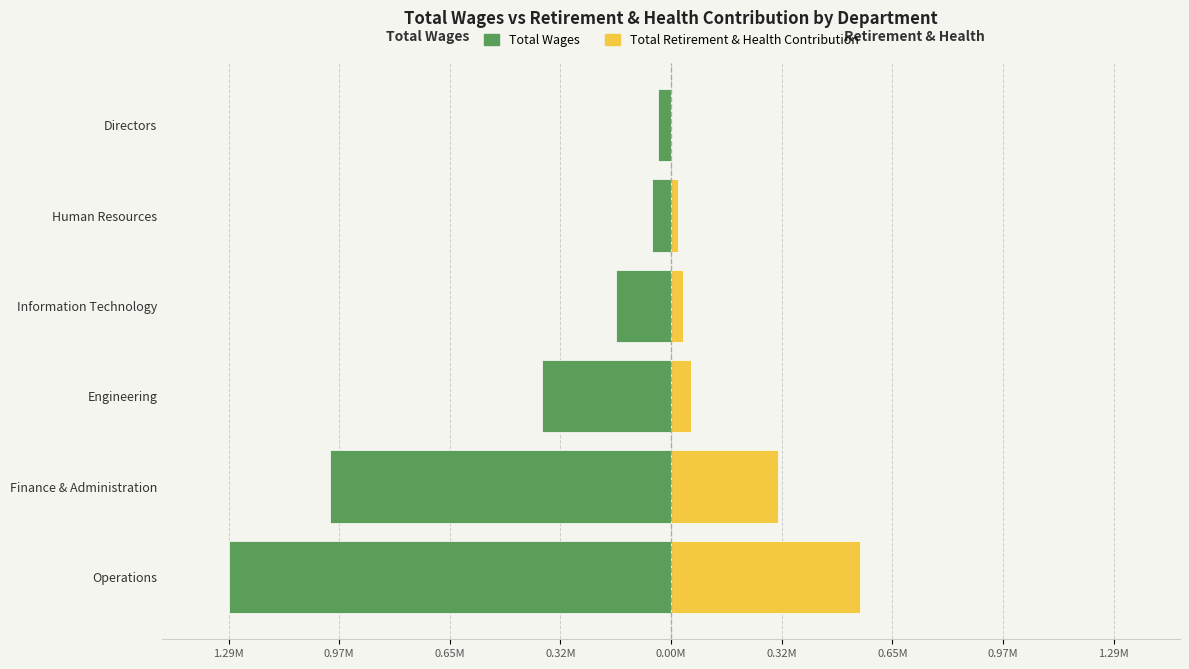

Reading left to right, what are all the values shown in this chart?

Total Wages: -1.3	-1.0	-0.4	-0.2	-0.1	-0.0
Total Retirement & Health Contribution: 0.6	0.3	0.1	0.0	0.0	0.0